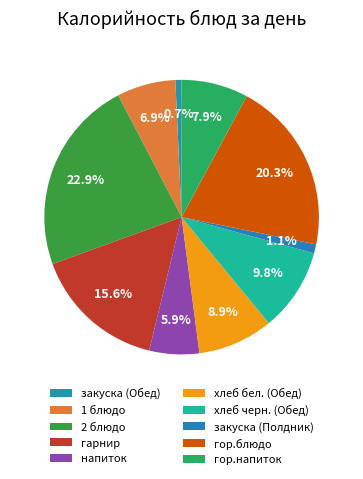

How many segments does this pie chart have?

10